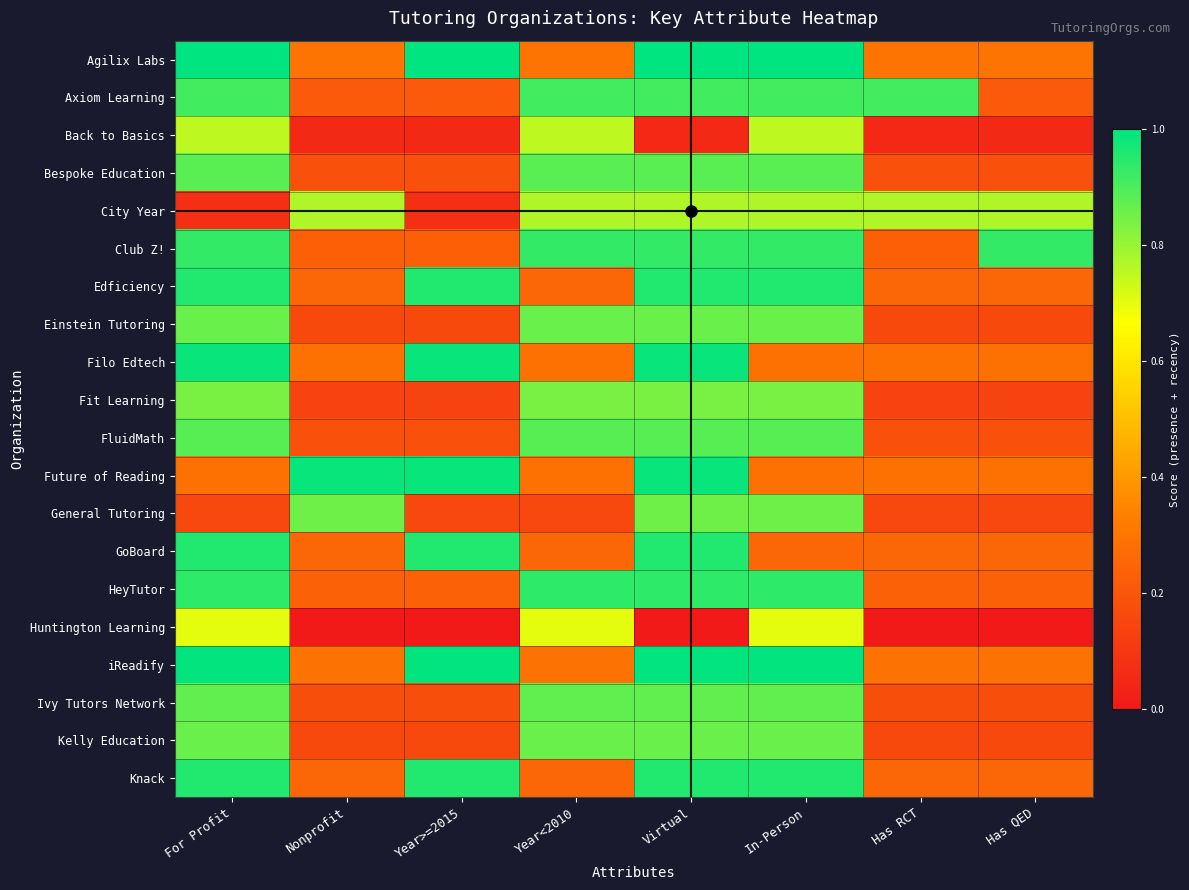

Reading right to left, extract all data points from this chart.

Agilix Labs: Has QED=0.3	Has RCT=0.3	In-Person=1.0	Virtual=1.0	Year<2010=0.3	Year>=2015=1.0	Nonprofit=0.3	For Profit=1.0
Axiom Learning: Has QED=0.2	Has RCT=0.9	In-Person=0.9	Virtual=0.9	Year<2010=0.9	Year>=2015=0.2	Nonprofit=0.2	For Profit=0.9
Back to Basics: Has QED=0.1	Has RCT=0.1	In-Person=0.8	Virtual=0.1	Year<2010=0.8	Year>=2015=0.1	Nonprofit=0.1	For Profit=0.8
Bespoke Education: Has QED=0.2	Has RCT=0.2	In-Person=0.9	Virtual=0.9	Year<2010=0.9	Year>=2015=0.2	Nonprofit=0.2	For Profit=0.9
City Year: Has QED=0.8	Has RCT=0.8	In-Person=0.8	Virtual=0.8	Year<2010=0.8	Year>=2015=0.1	Nonprofit=0.8	For Profit=0.1
Club Z!: Has QED=0.9	Has RCT=0.2	In-Person=0.9	Virtual=0.9	Year<2010=0.9	Year>=2015=0.2	Nonprofit=0.2	For Profit=0.9
Edficiency: Has QED=0.3	Has RCT=0.3	In-Person=1.0	Virtual=1.0	Year<2010=0.3	Year>=2015=1.0	Nonprofit=0.3	For Profit=1.0
Einstein Tutoring: Has QED=0.2	Has RCT=0.2	In-Person=0.9	Virtual=0.9	Year<2010=0.9	Year>=2015=0.2	Nonprofit=0.2	For Profit=0.9
Filo Edtech: Has QED=0.3	Has RCT=0.3	In-Person=0.3	Virtual=1.0	Year<2010=0.3	Year>=2015=1.0	Nonprofit=0.3	For Profit=1.0
Fit Learning: Has QED=0.1	Has RCT=0.1	In-Person=0.8	Virtual=0.8	Year<2010=0.8	Year>=2015=0.1	Nonprofit=0.1	For Profit=0.8
FluidMath: Has QED=0.2	Has RCT=0.2	In-Person=0.9	Virtual=0.9	Year<2010=0.9	Year>=2015=0.2	Nonprofit=0.2	For Profit=0.9
Future of Reading: Has QED=0.3	Has RCT=0.3	In-Person=0.3	Virtual=1.0	Year<2010=0.3	Year>=2015=1.0	Nonprofit=1.0	For Profit=0.3
General Tutoring: Has QED=0.2	Has RCT=0.2	In-Person=0.9	Virtual=0.9	Year<2010=0.2	Year>=2015=0.2	Nonprofit=0.9	For Profit=0.2
GoBoard: Has QED=0.3	Has RCT=0.3	In-Person=0.3	Virtual=1.0	Year<2010=0.3	Year>=2015=1.0	Nonprofit=0.3	For Profit=1.0
HeyTutor: Has QED=0.2	Has RCT=0.2	In-Person=0.9	Virtual=0.9	Year<2010=0.9	Year>=2015=0.2	Nonprofit=0.2	For Profit=0.9
Huntington Learning: Has QED=0.0	Has RCT=0.0	In-Person=0.7	Virtual=0.0	Year<2010=0.7	Year>=2015=0.0	Nonprofit=0.0	For Profit=0.7
iReadify: Has QED=0.3	Has RCT=0.3	In-Person=1.0	Virtual=1.0	Year<2010=0.3	Year>=2015=1.0	Nonprofit=0.3	For Profit=1.0
Ivy Tutors Network: Has QED=0.2	Has RCT=0.2	In-Person=0.9	Virtual=0.9	Year<2010=0.9	Year>=2015=0.2	Nonprofit=0.2	For Profit=0.9
Kelly Education: Has QED=0.2	Has RCT=0.2	In-Person=0.9	Virtual=0.9	Year<2010=0.9	Year>=2015=0.2	Nonprofit=0.2	For Profit=0.9
Knack: Has QED=0.3	Has RCT=0.3	In-Person=1.0	Virtual=1.0	Year<2010=0.3	Year>=2015=1.0	Nonprofit=0.3	For Profit=1.0